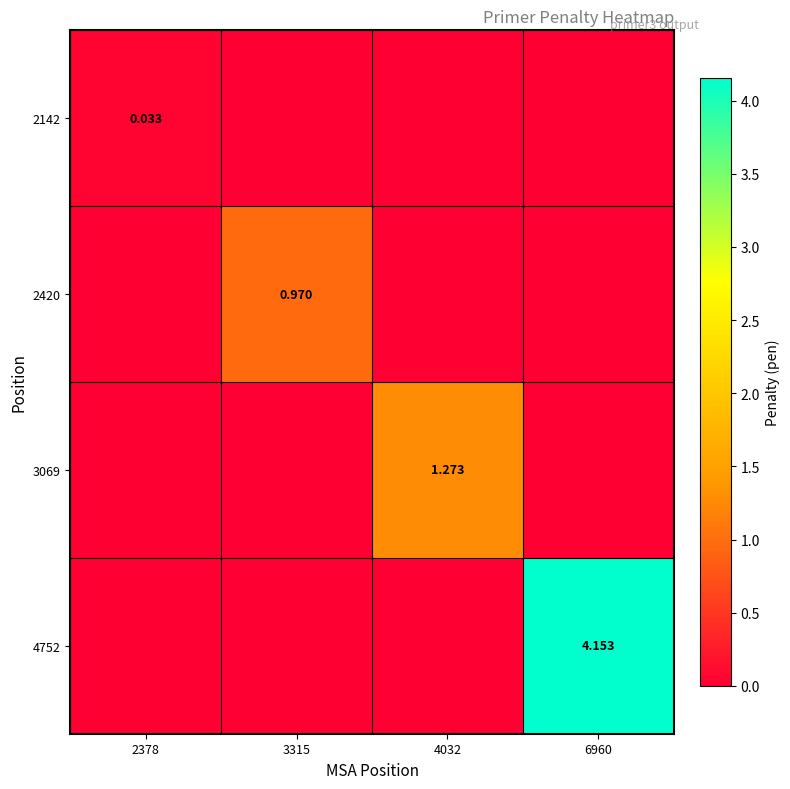

Which category has the highest value in the 2142 series?

2378